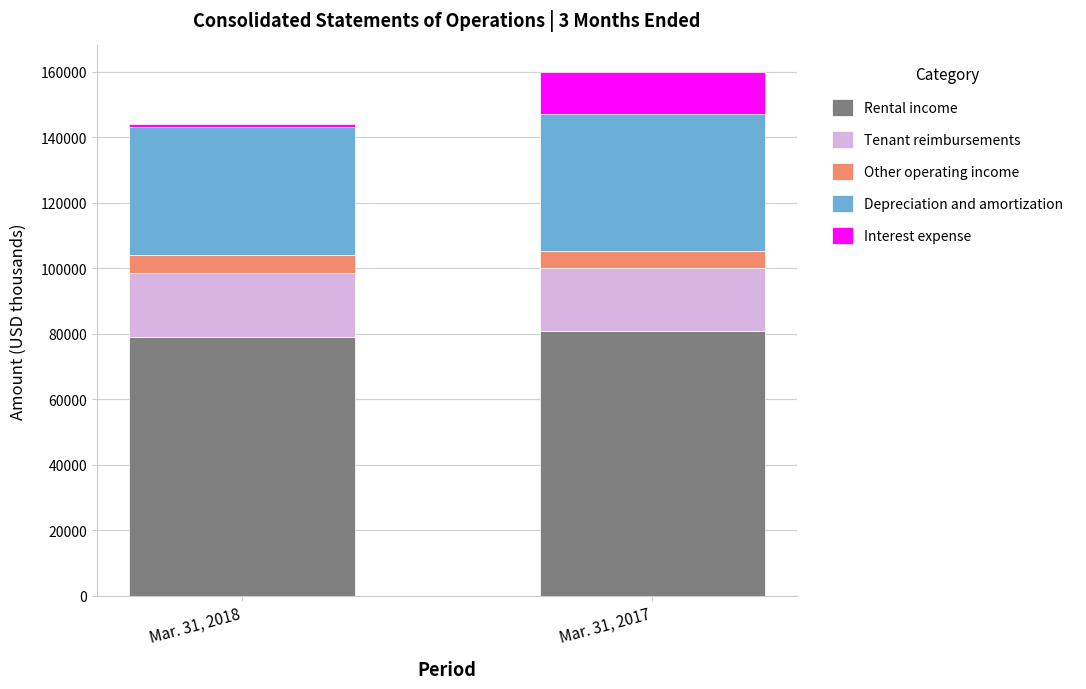

How many bars are there in total?

2